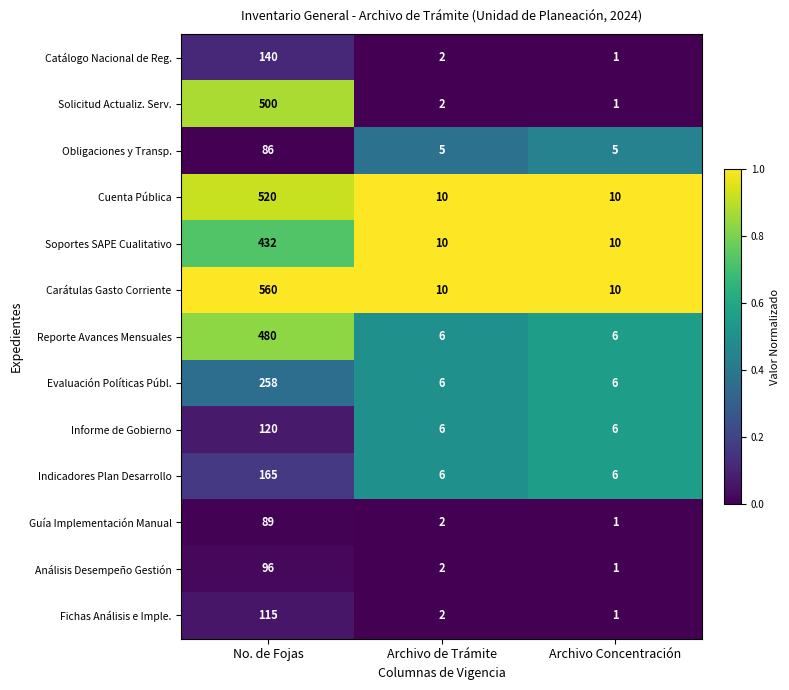

Is it true that Análisis Desempeño Gestión equals 1 at Archivo Concentración?

True